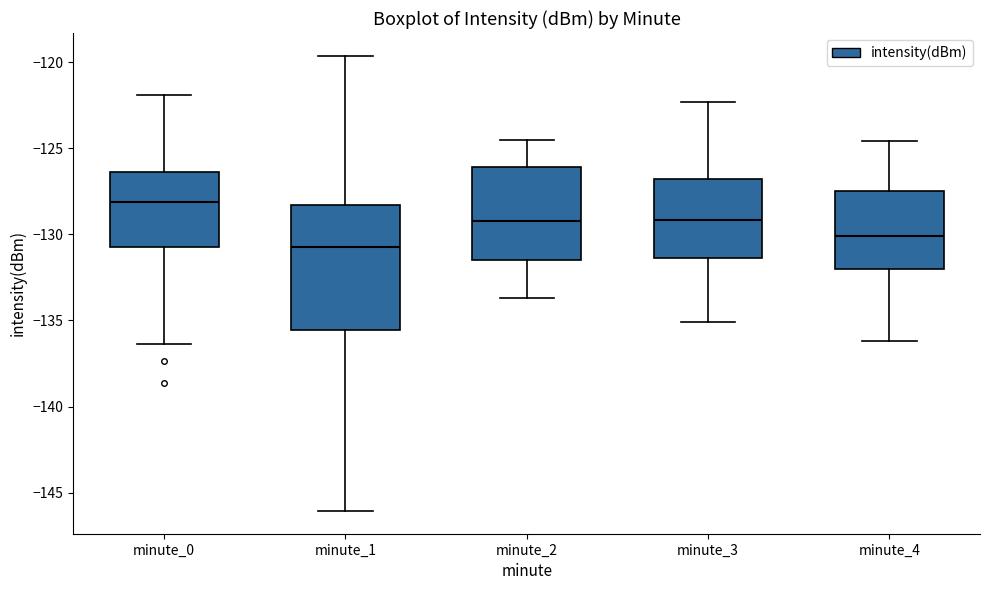

Where is the upper edge of the box for minute_3 on the y-axis? The values are not printed on the chart, so give them approximately, as read against the axis.

-127.0